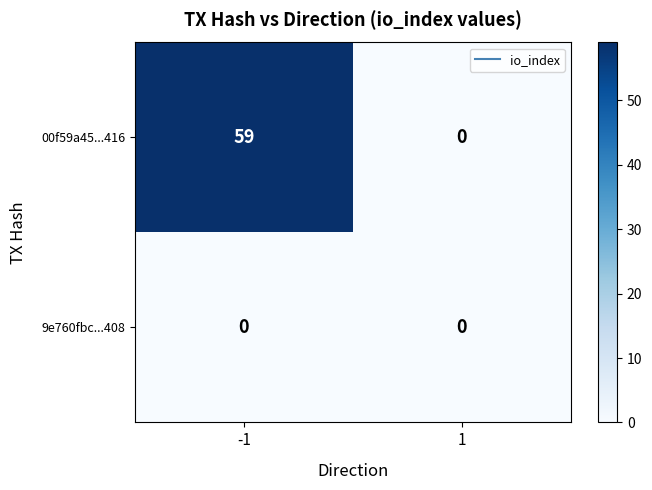

Reading right to left, list all the values displayed in this chart.

00f59a45...416: 1=0	-1=59
9e760fbc...408: 1=0	-1=0